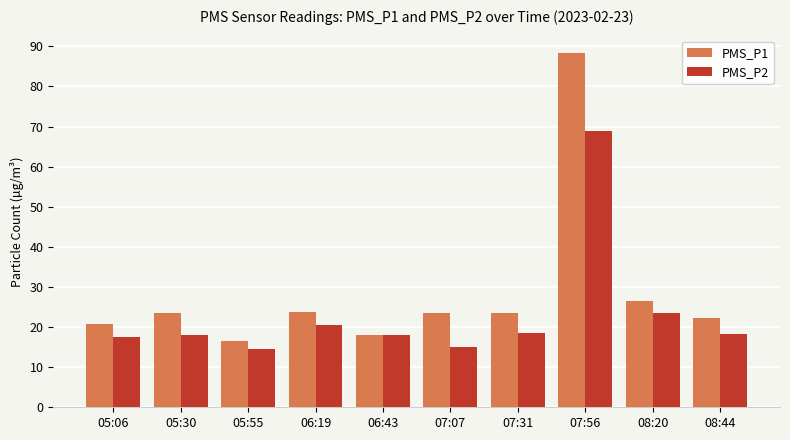

Is the value of PMS_P1 at 05:30 greater than the value of PMS_P2 at 06:19?

Yes